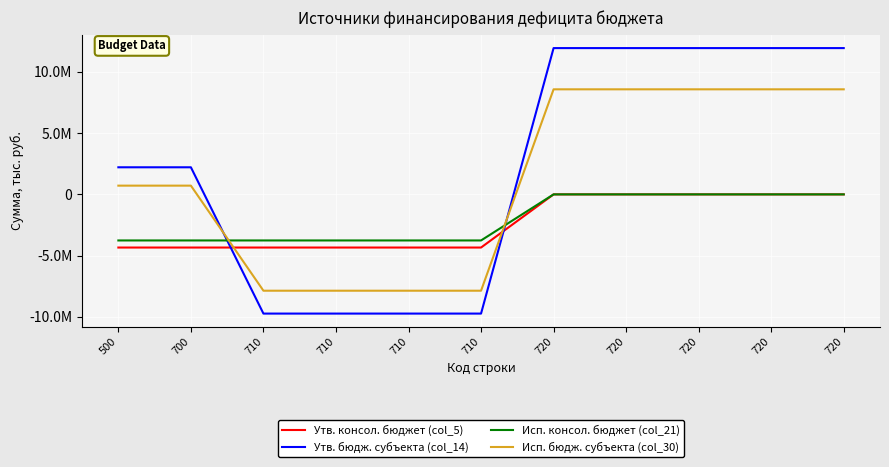

What is the difference between the highest and lowest values at 710?

5965800.0